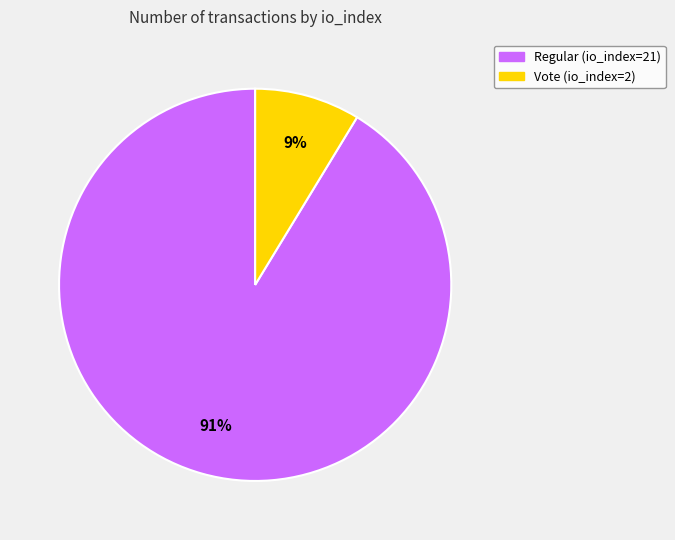

To the nearest percent, what is the average slice percentage?

50%